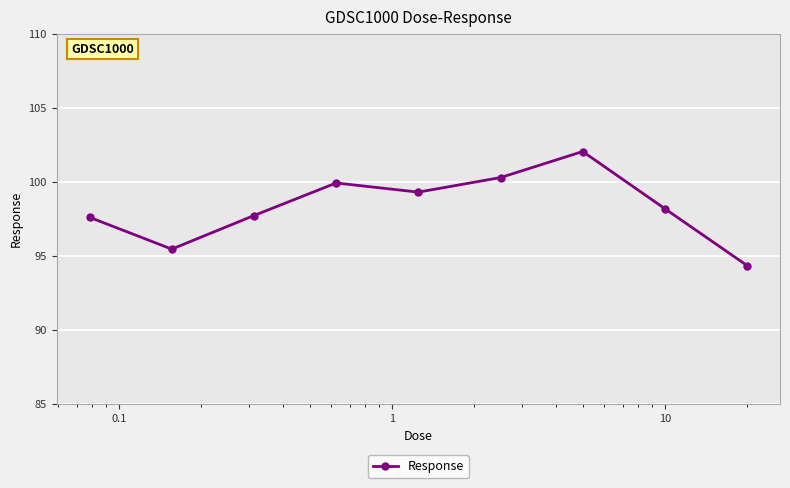

What is the value of the 7th point from the left?

102.1